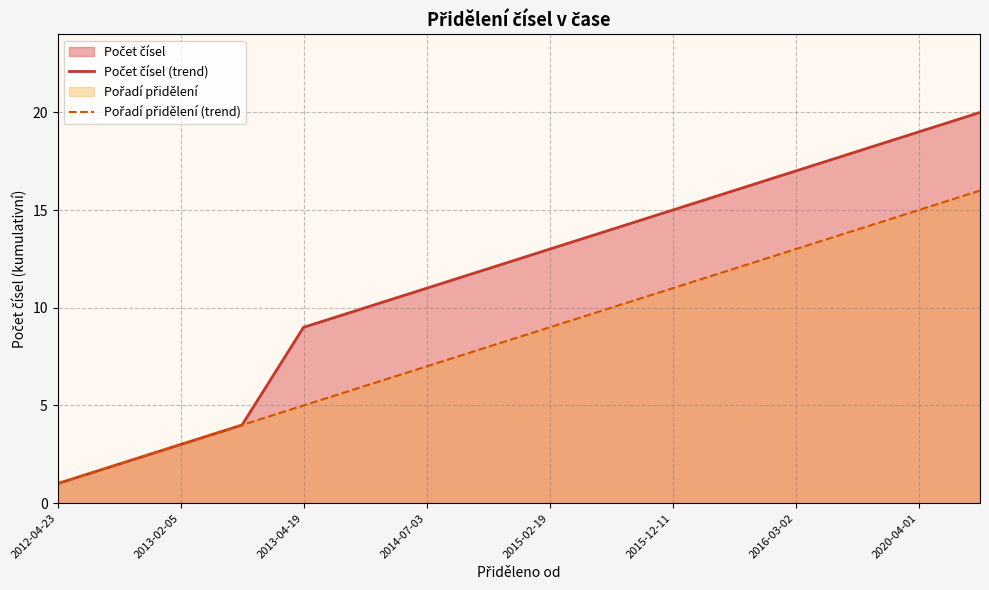

What position from the right is 9?

7